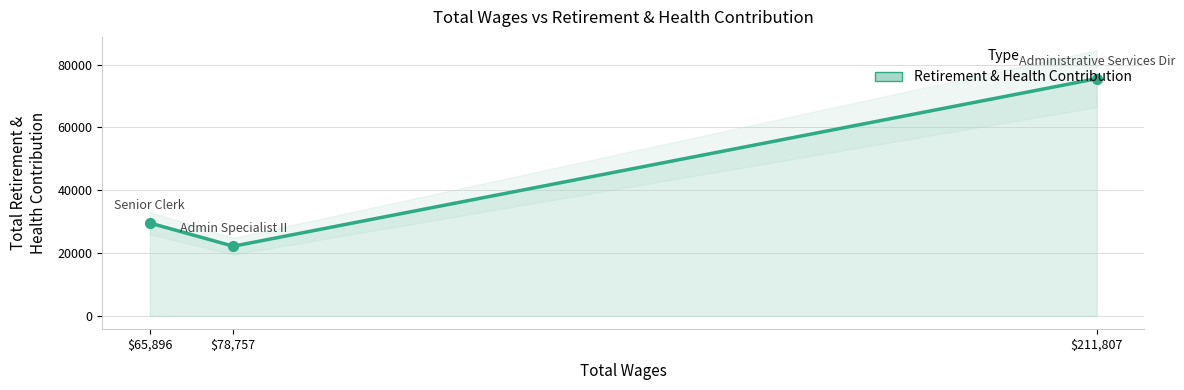

Between $65,896 and $211,807, which is larger?

$211,807